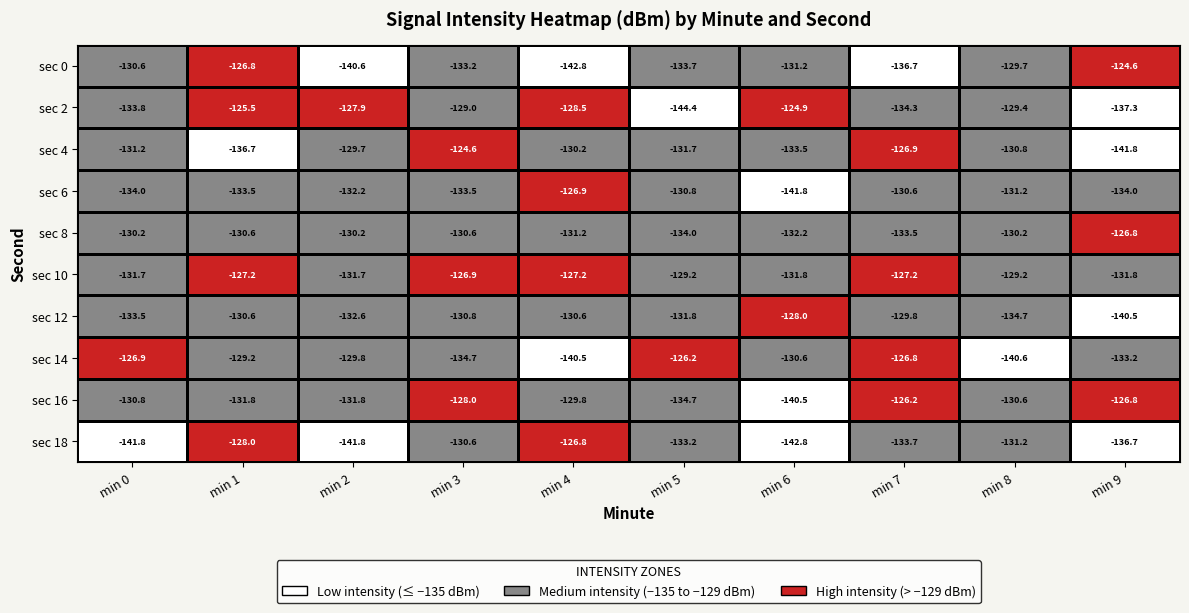

Where does the sec 6 series first go above -132?

min 4